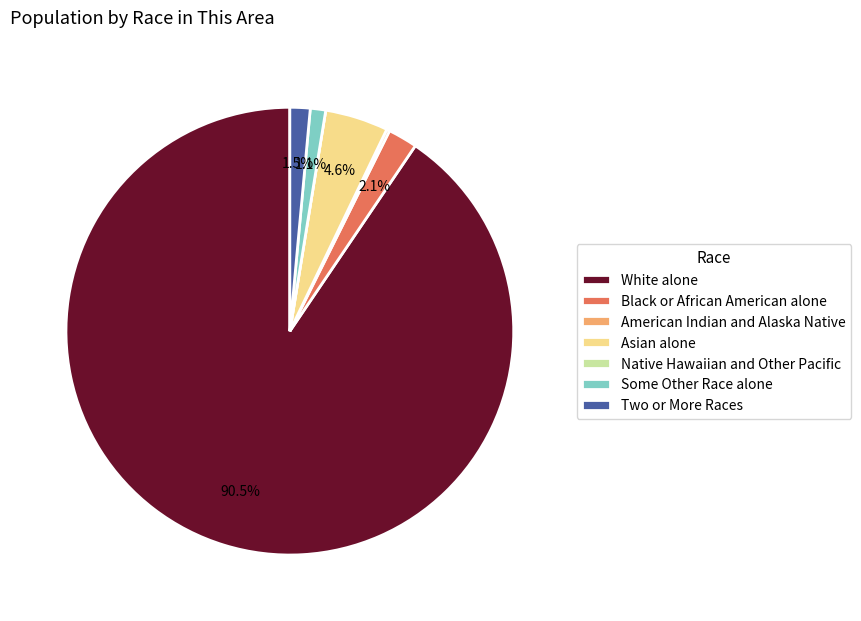

Approximately how many times larger is the value at Two or More Races compared to Asian alone?

0.3